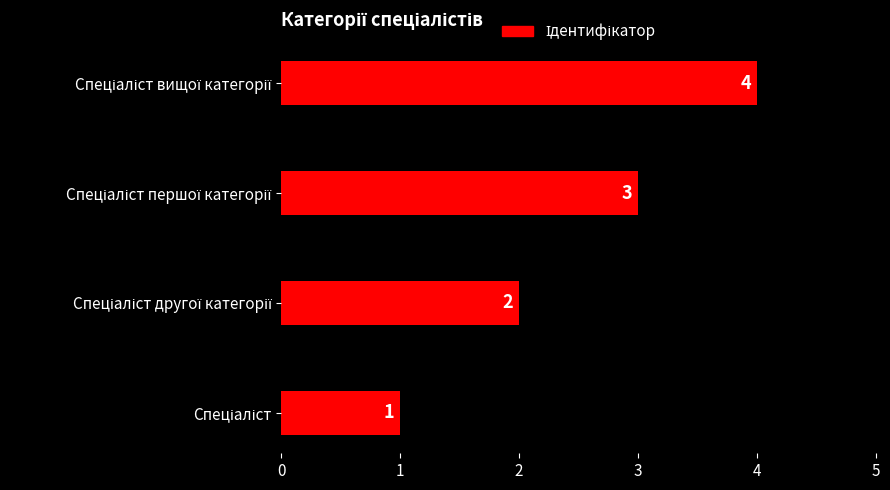

What is the difference between the maximum and minimum values?

3